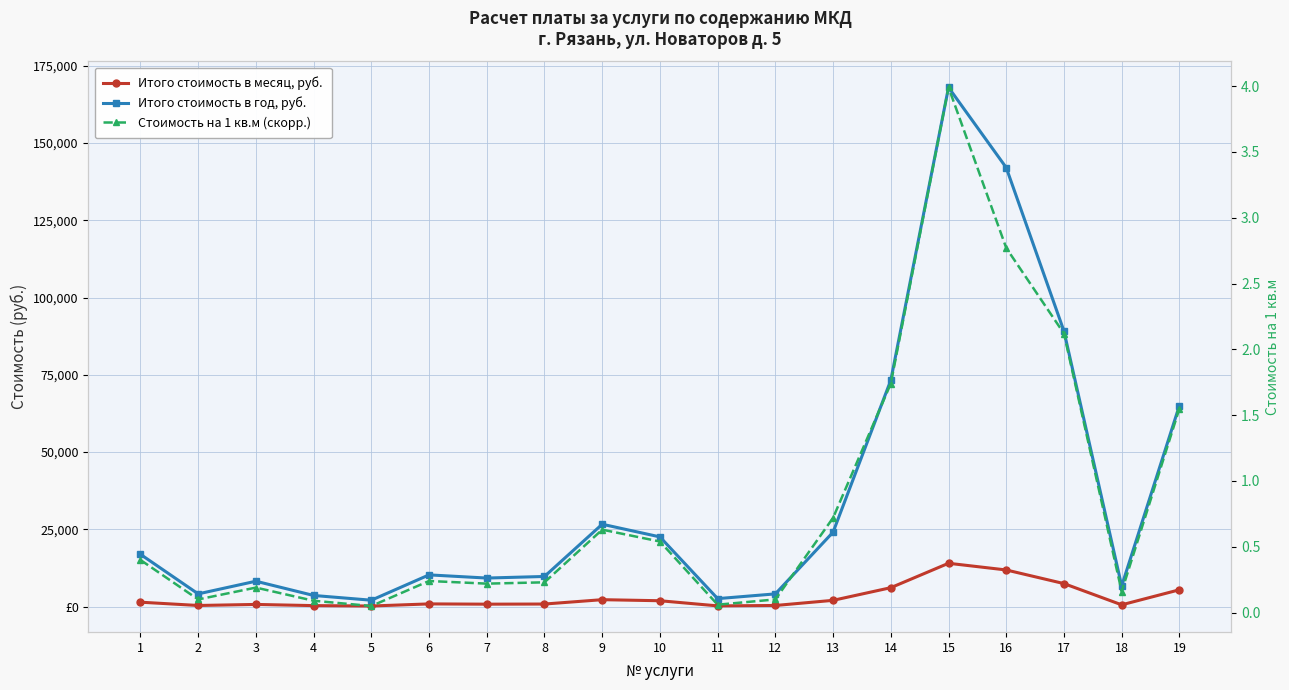

The value of Итого стоимость в год, руб. at 16 is 142045.9. True or false?

True